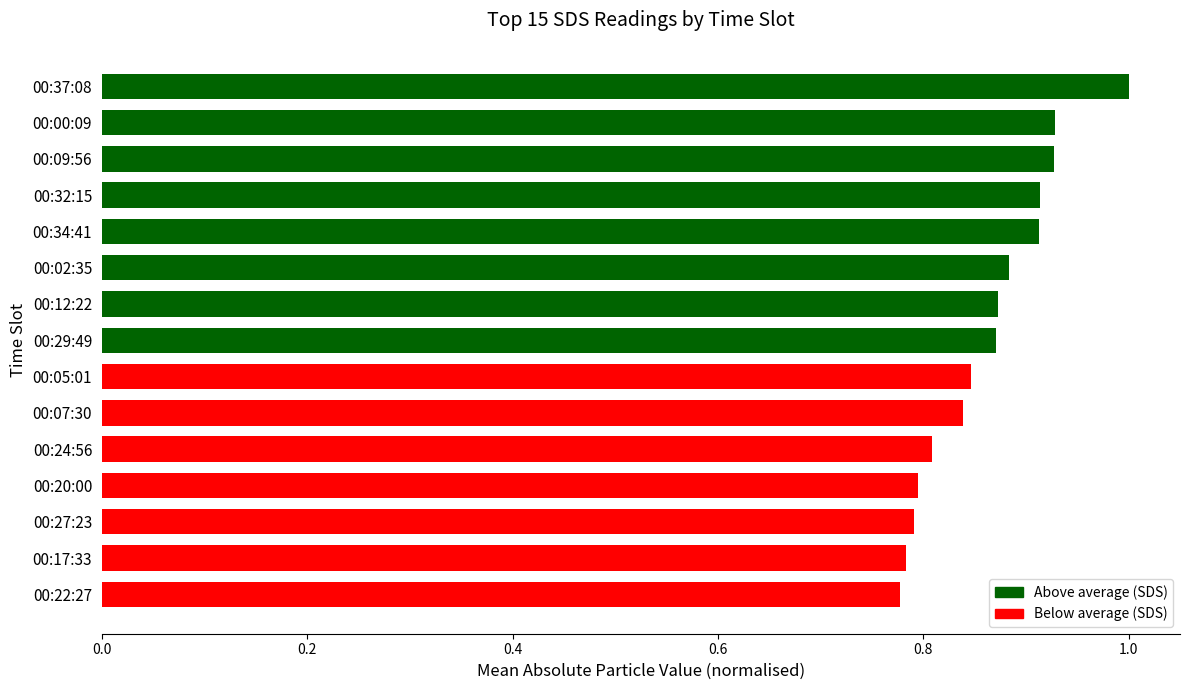

What is the greatest value displayed?

1.0